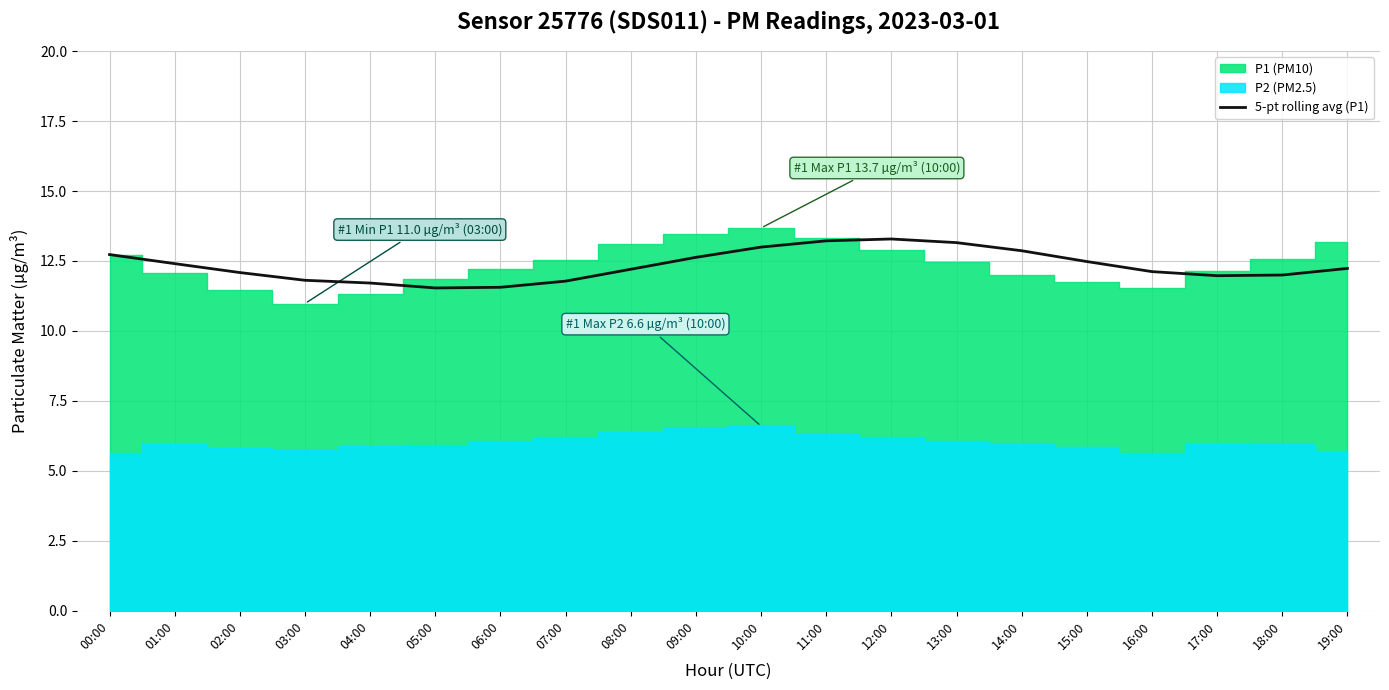

The chart shows a value of 4.4 at 09:00. True or false?

False